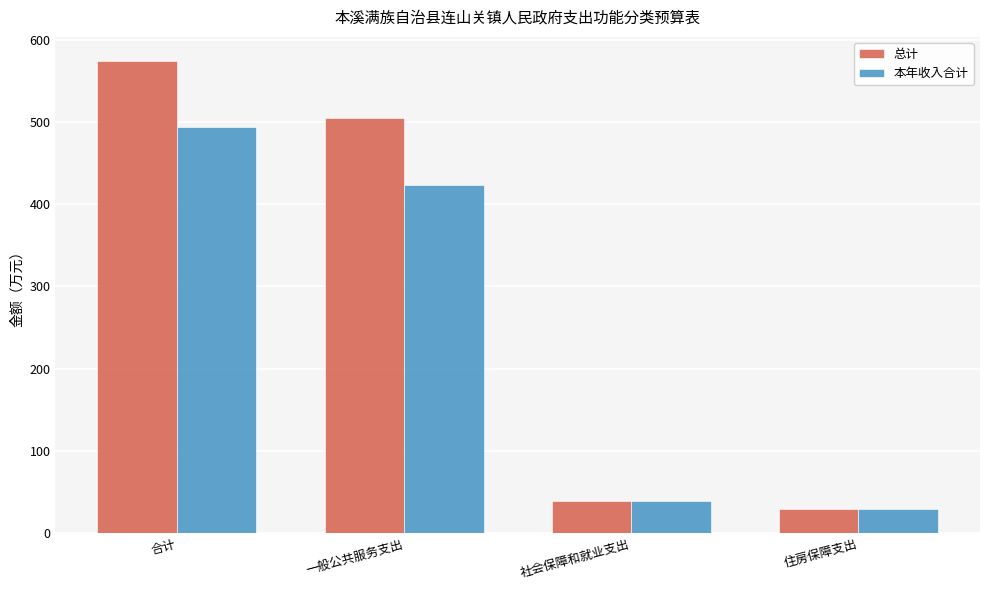

What is the label of the 1st bar from the right?

住房保障支出